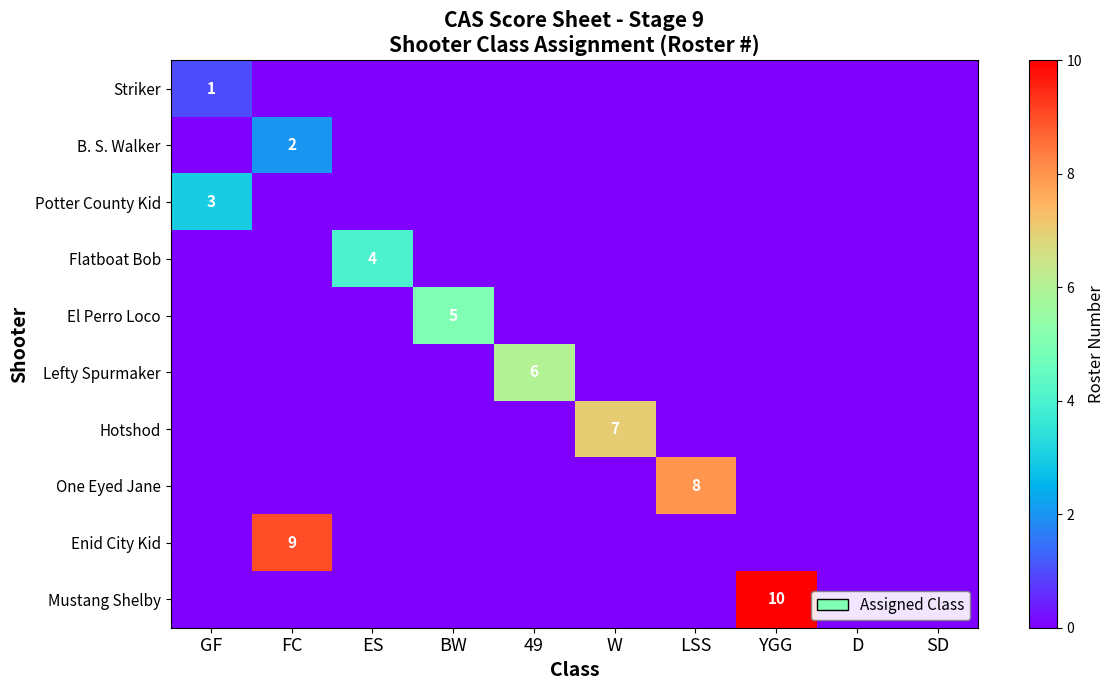

What is the difference between the highest and lowest values at 49?

6